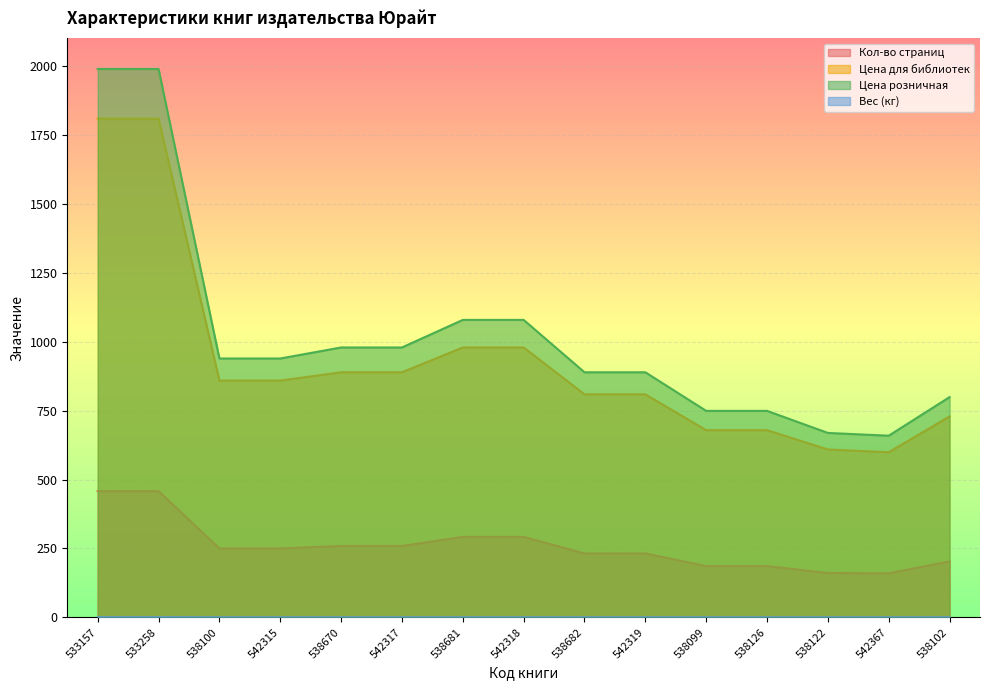

Reading right to left, what are all the values shown in this chart?

Кол-во страниц: 203.0	160.0	161.0	186.0	186.0	232.0	232.0	292.0	292.0	259.0	259.0	250.0	250.0	458.0	458.0
Цена для библиотек: 729.0	599.0	609.0	679.0	679.0	809.0	809.0	979.0	979.0	889.0	889.0	859.0	859.0	1809.0	1809.0
Цена розничная: 799.0	659.0	669.0	749.0	749.0	889.0	889.0	1079.0	1079.0	979.0	979.0	939.0	939.0	1989.0	1989.0
Вес (кг): 0.3	0.2	0.3	0.3	0.3	0.3	0.3	0.4	0.4	0.3	0.3	0.3	0.3	0.7	0.7